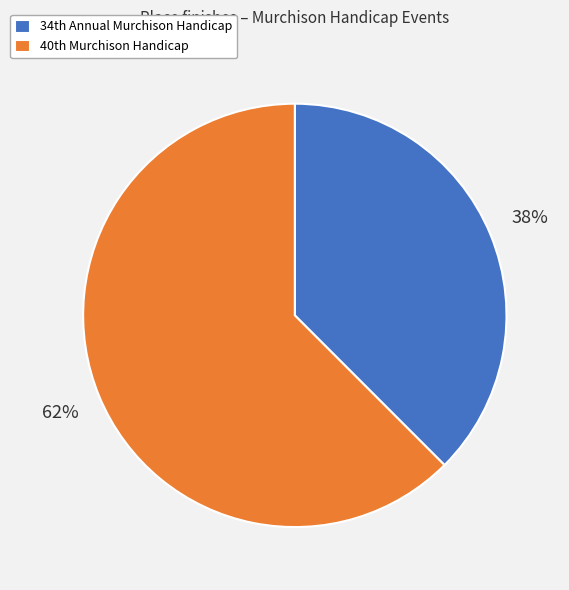

What is the largest slice in the pie chart?

40th Murchison Handicap